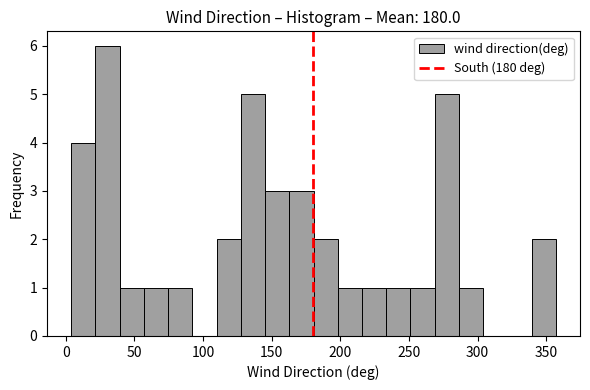

Around what value on the x-axis is the tallest bar? Give the approximate position of its centre, as read against the axis.

30